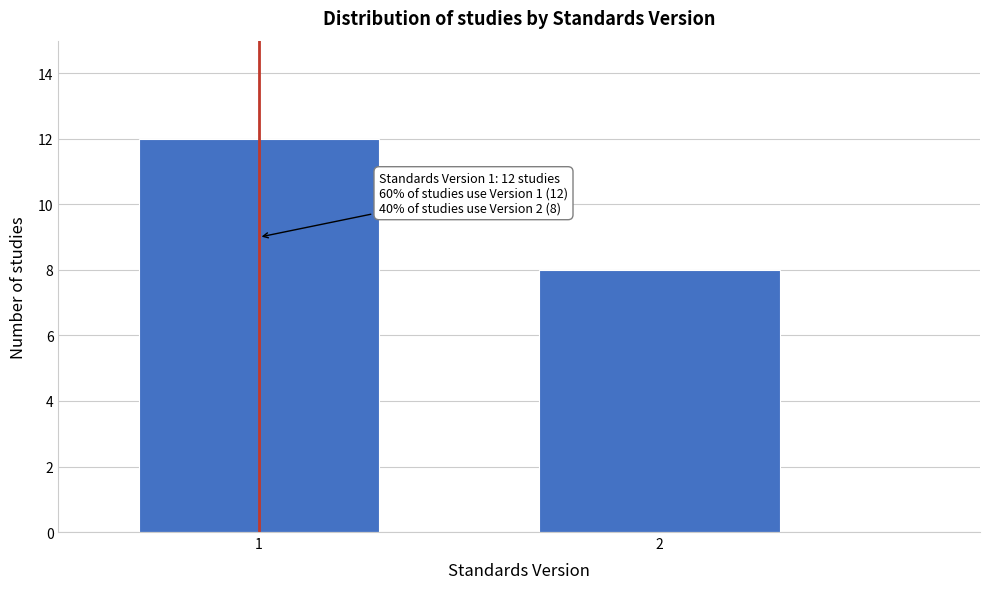

Reading left to right, list all the values displayed in this chart.

1=12	2=8